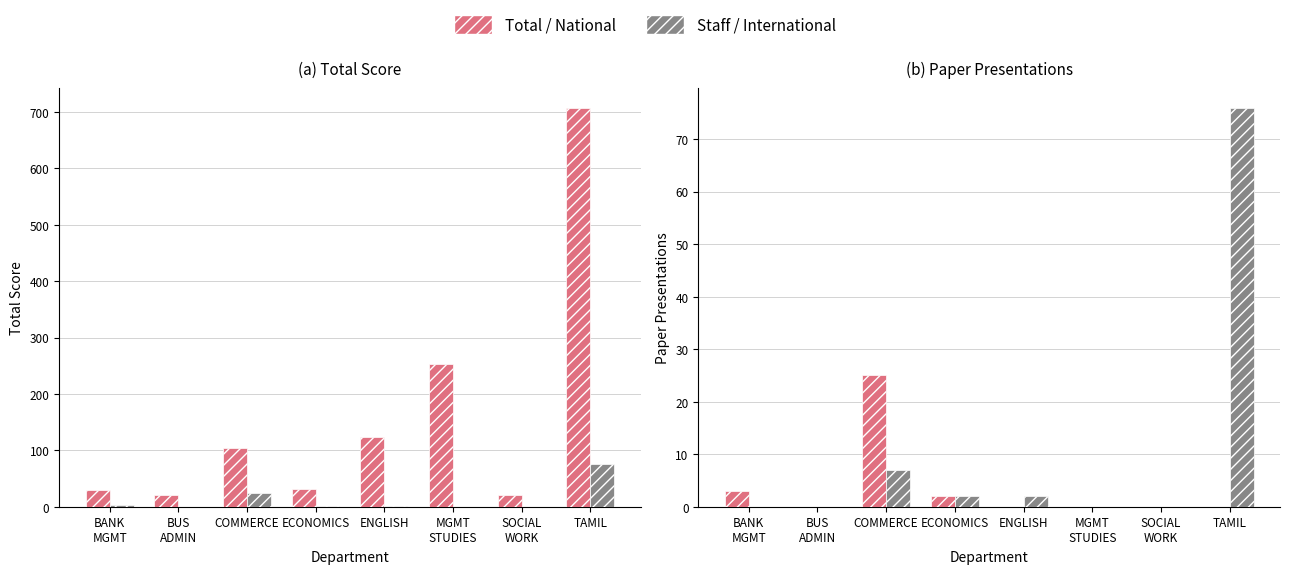

Reading left to right, what are all the values shown in this chart?

Total Score: 30	21	105	31	124	253	21	708
Staff Points: 3	0	25	2	2	0	0	76
Paper Presentation (N): 3	0	25	2	0	0	0	0
Paper Presentation (IN): 0	0	7	2	2	0	0	76